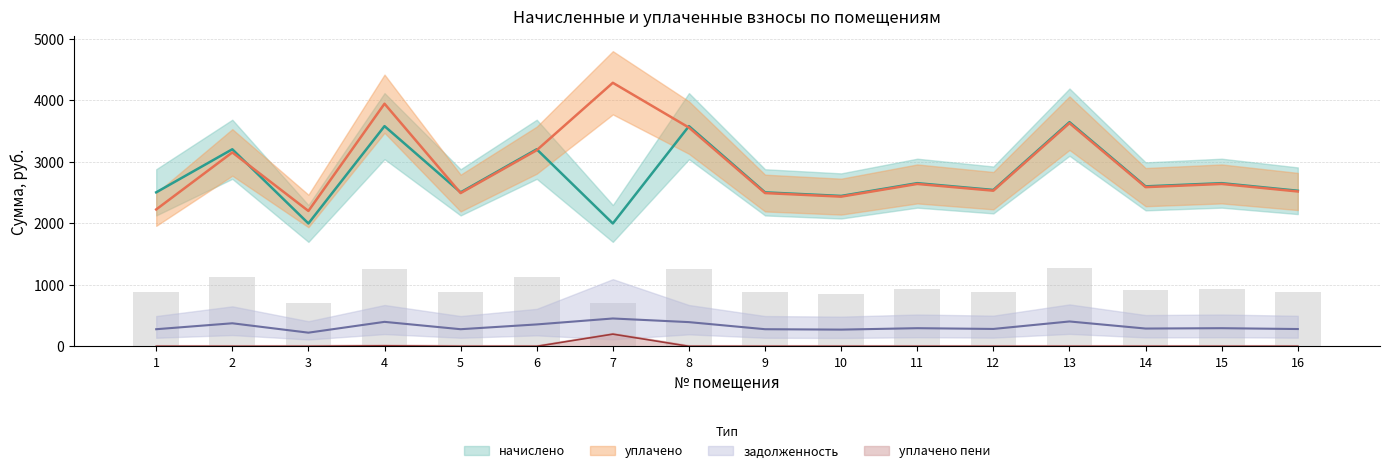

What is the difference between the highest and lowest values at 8?

3576.9